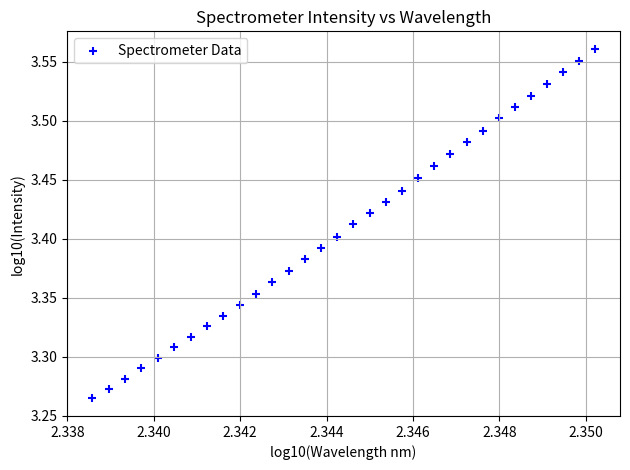

What is the range of Y values (max minus min)?

0.3